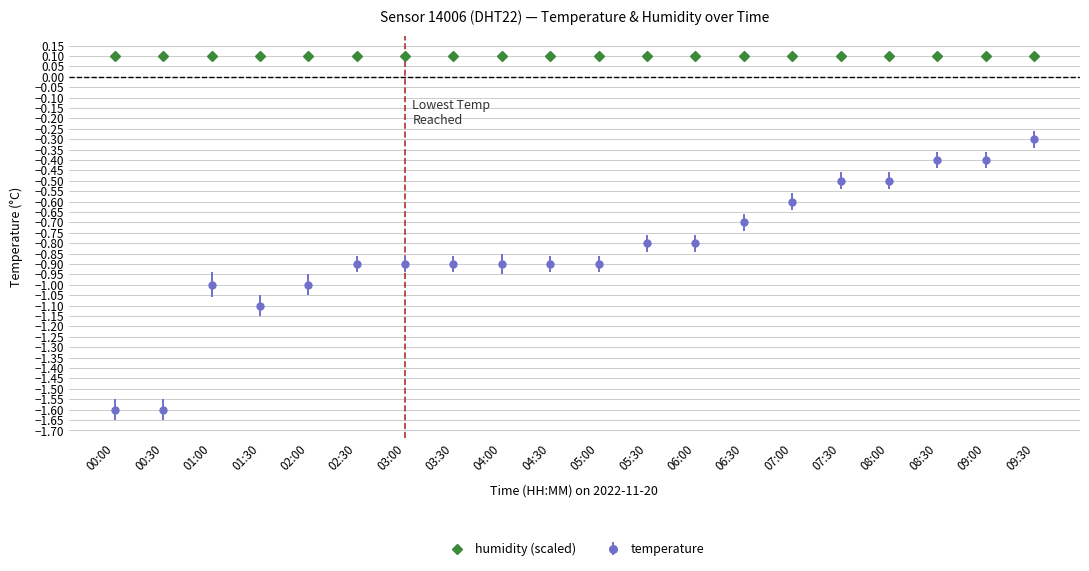

What is the sum of the temperature values at 07:00 and 03:00?

-1.5